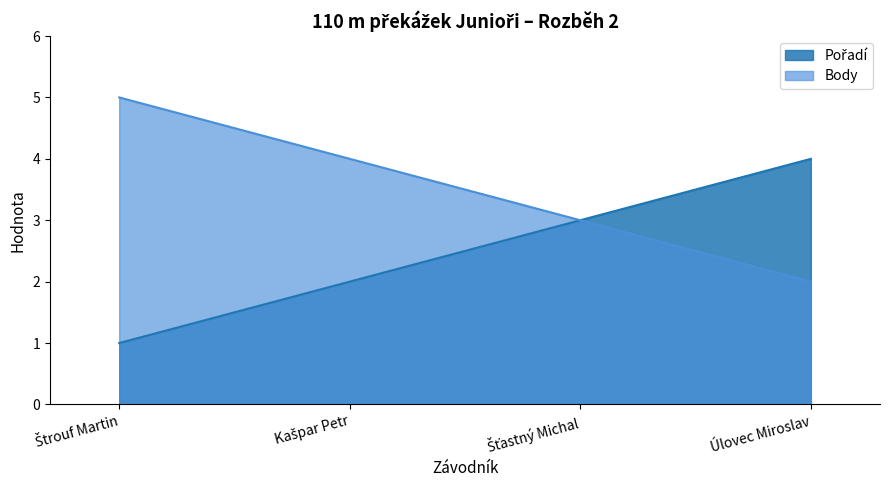

What is the approximate value of Pořadí at Štrouf Martin?

1